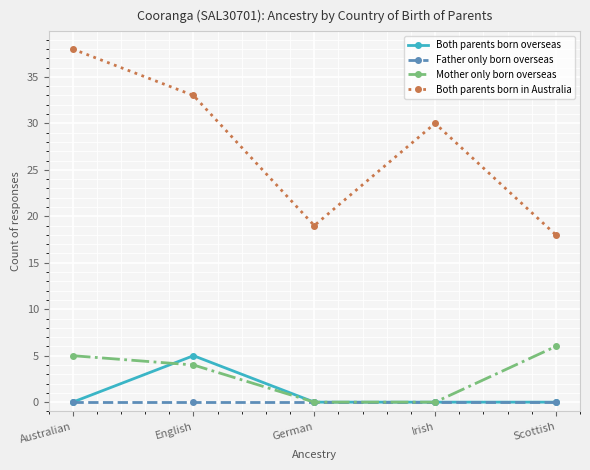

What position from the left is Australian?

1